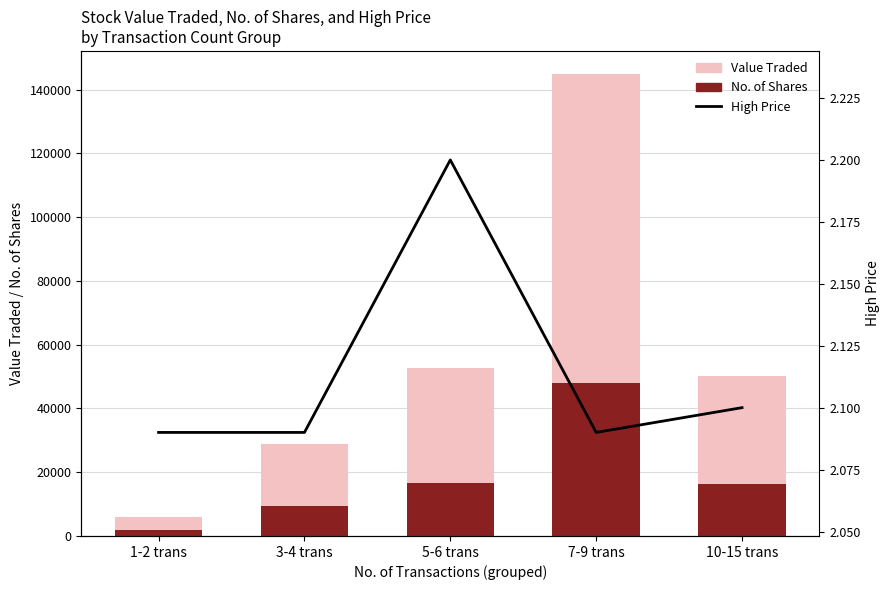

The value of Value Traded at 1-2 trans is 4108.0. True or false?

True